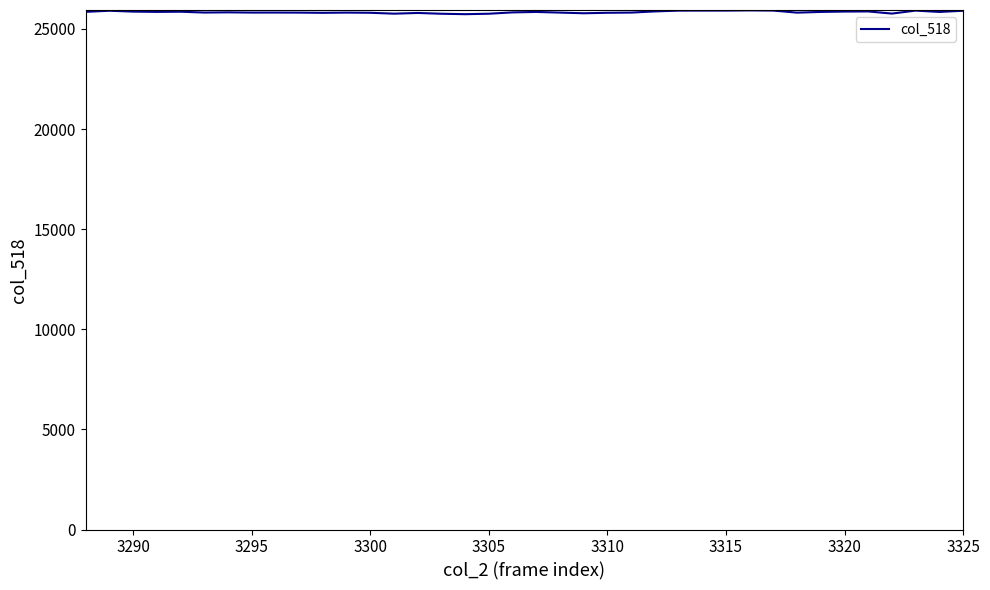

What is the minimum value shown in the chart?

25734